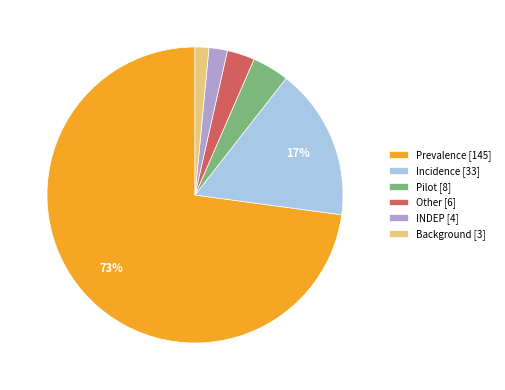

To the nearest percent, what is the average slice percentage?

17%